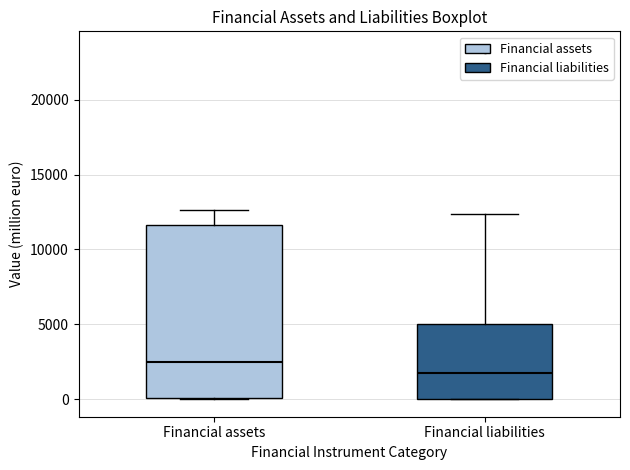

Reading left to right, read every box against the y-axis: the position of its median line, the range the box covers, and the ends of its whiskers. The values are not printed on the chart, so give them approximately, as read against the axis.

Financial assets: median 2500, box 0 to 11500, whiskers 0 to 12500
Financial liabilities: median 2000, box 0 to 5000, whiskers 0 to 12500